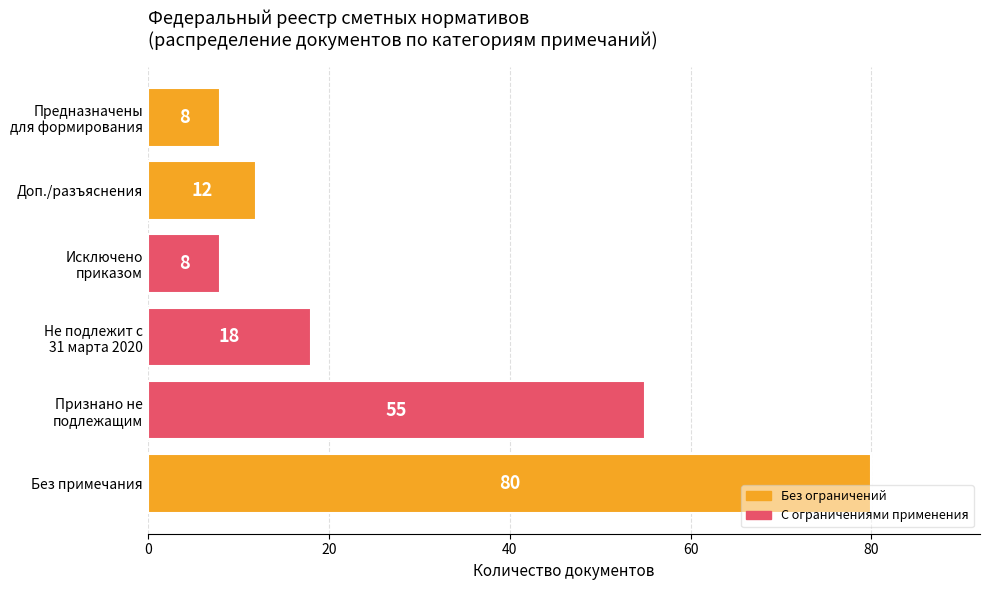

What is the approximate value at Доп./разъяснения?

12